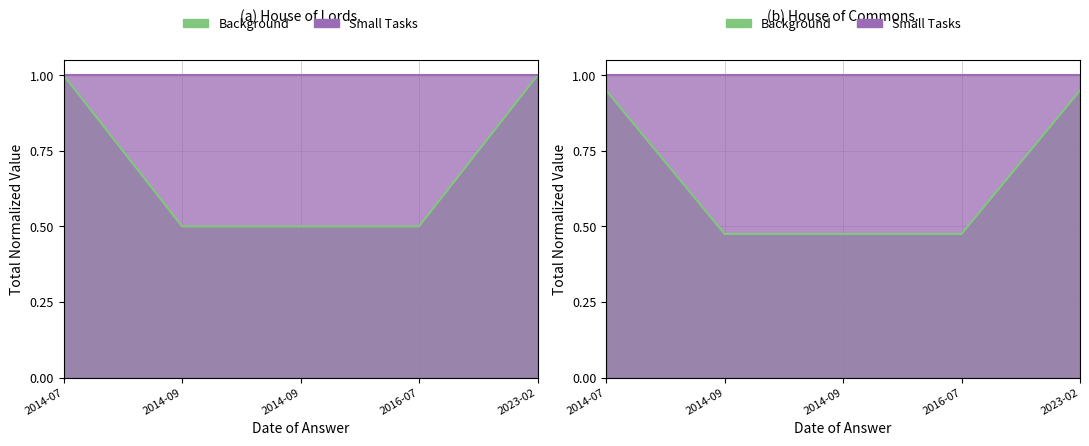

Which category has the highest value across all series?

2014-07